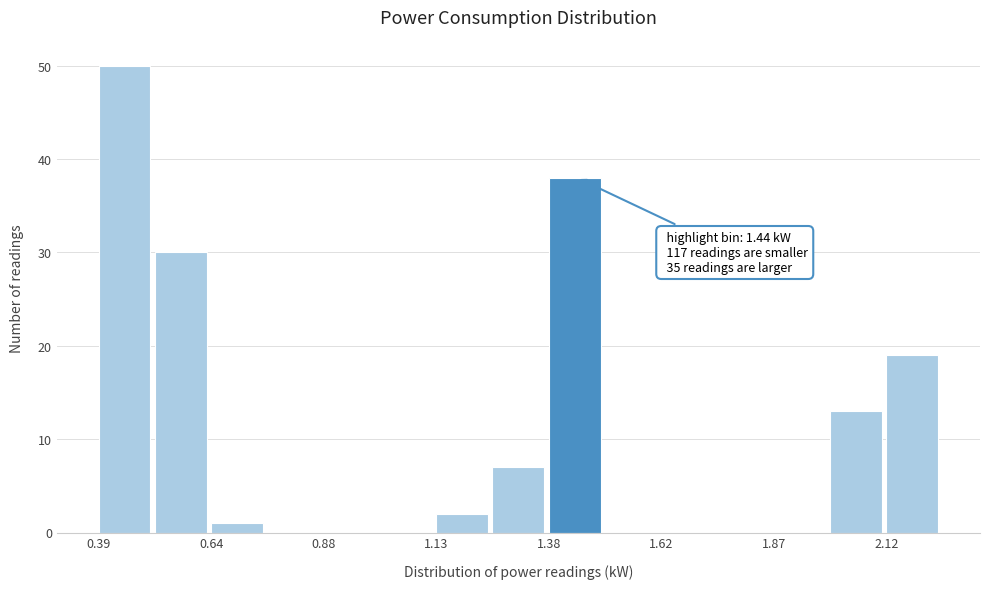

Read against the x-axis, roughly where is the centre of the tallest bar?

0.45